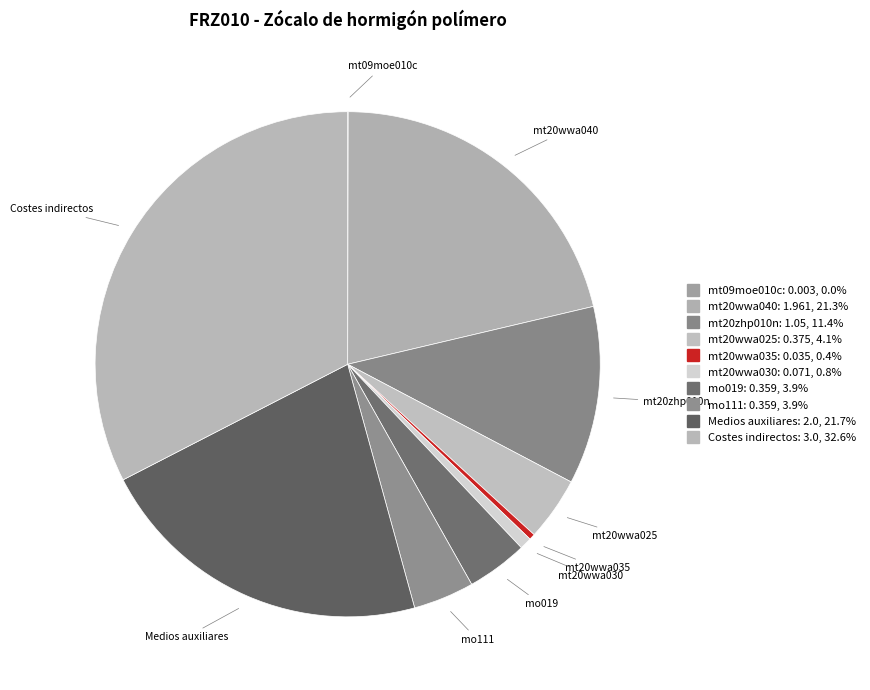

Which slice is the smallest?

mt09moe010c